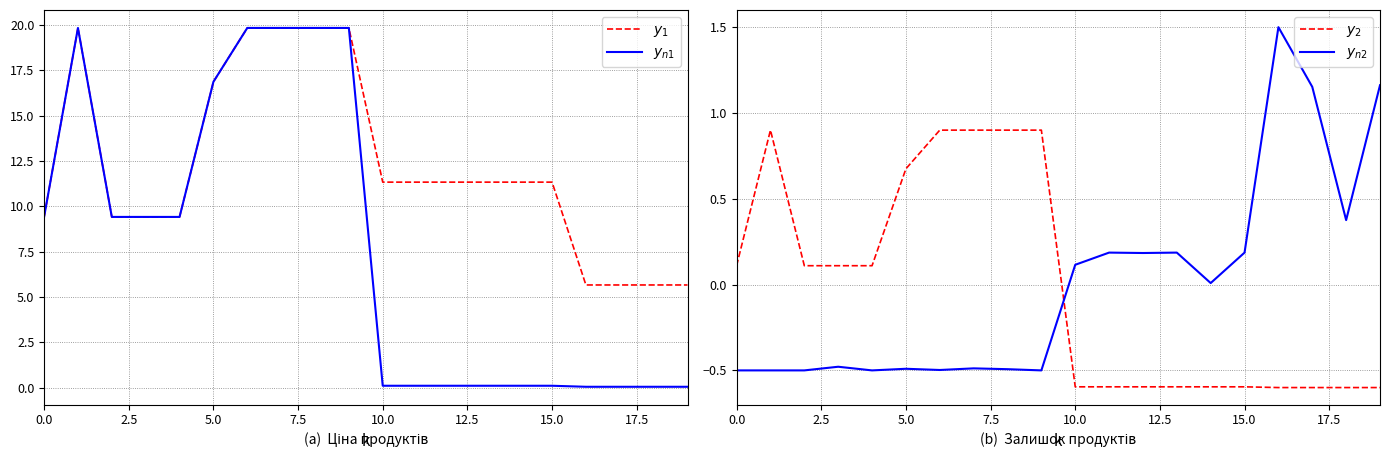

How many values in the $y_2$ series are below 0?

10